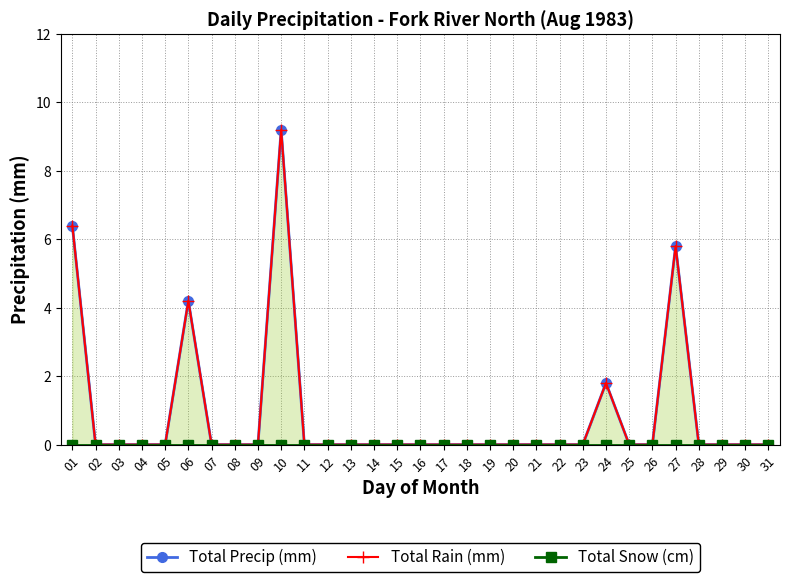

Reading right to left, extract all data points from this chart.

Total Precip (mm): 31=0.0	30=0.0	29=0.0	28=0.0	27=5.8	26=0.0	25=0.0	24=1.8	23=0.0	22=0.0	21=0.0	20=0.0	19=0.0	18=0.0	17=0.0	16=0.0	15=0.0	14=0.0	13=0.0	12=0.0	11=0.0	10=9.2	09=0.0	08=0.0	07=0.0	06=4.2	05=0.0	04=0.0	03=0.0	02=0.0	01=6.4
Total Rain (mm): 31=0.0	30=0.0	29=0.0	28=0.0	27=5.8	26=0.0	25=0.0	24=1.8	23=0.0	22=0.0	21=0.0	20=0.0	19=0.0	18=0.0	17=0.0	16=0.0	15=0.0	14=0.0	13=0.0	12=0.0	11=0.0	10=9.2	09=0.0	08=0.0	07=0.0	06=4.2	05=0.0	04=0.0	03=0.0	02=0.0	01=6.4
Total Snow (cm): 31=0.0	30=0.0	29=0.0	28=0.0	27=0.0	26=0.0	25=0.0	24=0.0	23=0.0	22=0.0	21=0.0	20=0.0	19=0.0	18=0.0	17=0.0	16=0.0	15=0.0	14=0.0	13=0.0	12=0.0	11=0.0	10=0.0	09=0.0	08=0.0	07=0.0	06=0.0	05=0.0	04=0.0	03=0.0	02=0.0	01=0.0